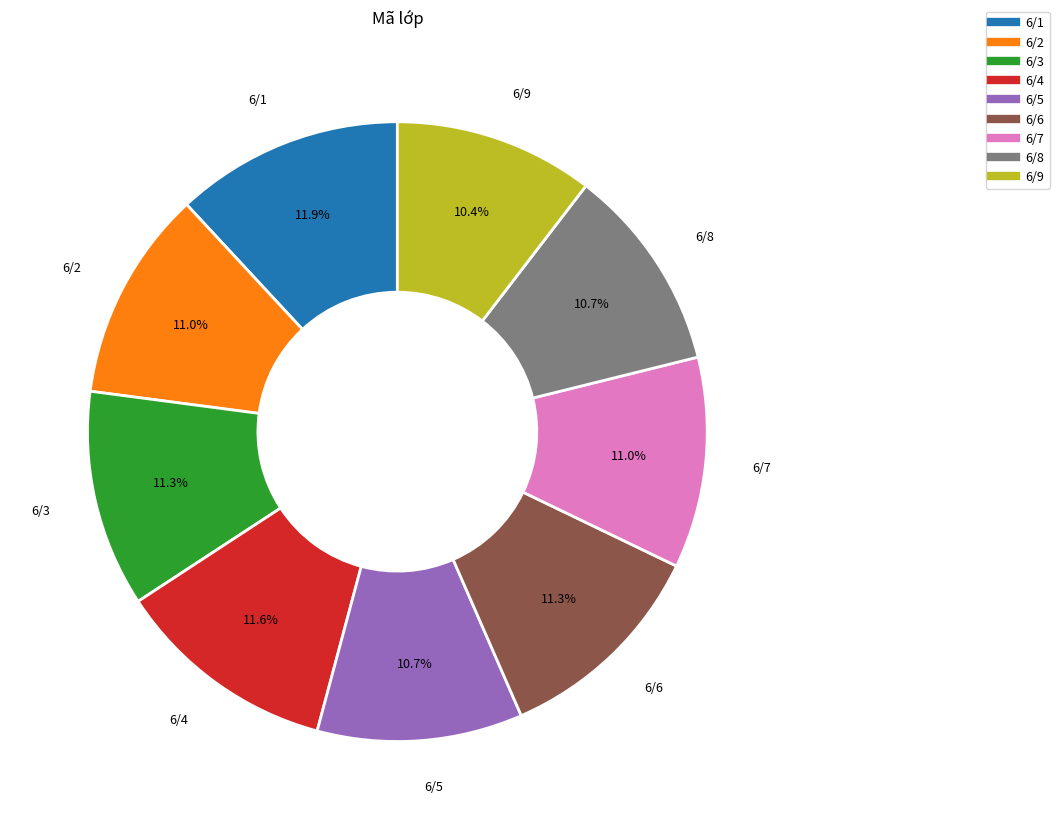

Does 6/3 represent more than half of the total?

No